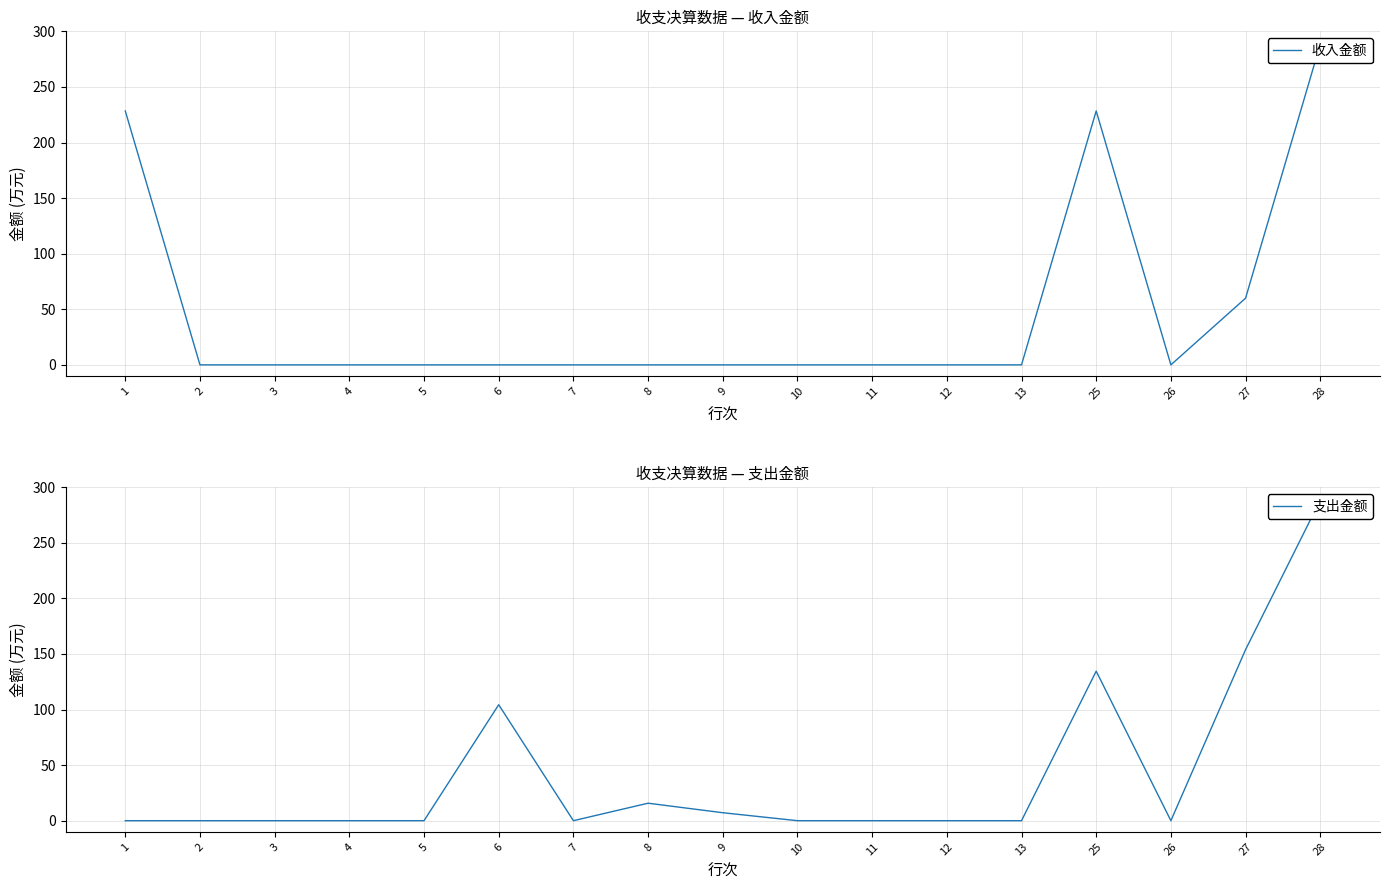

Read the 收入金额 value at 28.

288.4